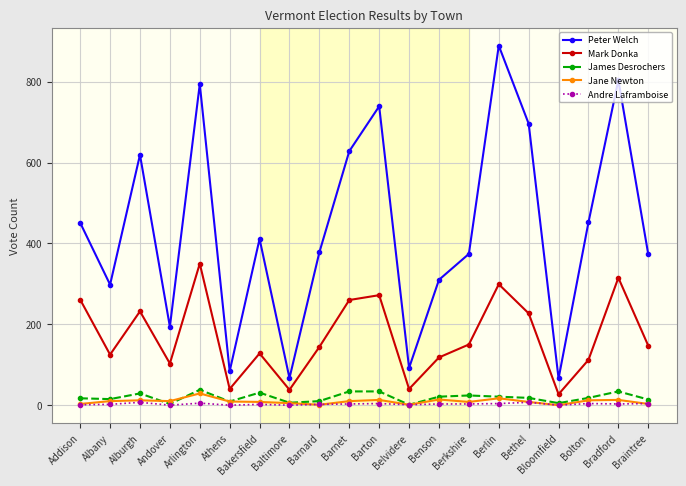

True or false: Jane Newton and Peter Welch cross at least once.

False